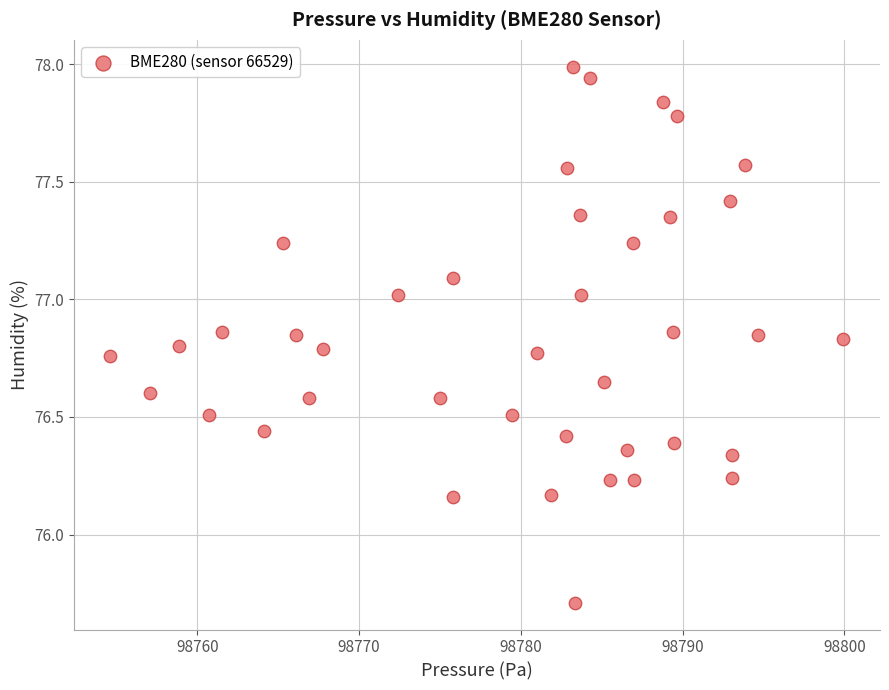

What is the range of X values (max minus min)?

45.3